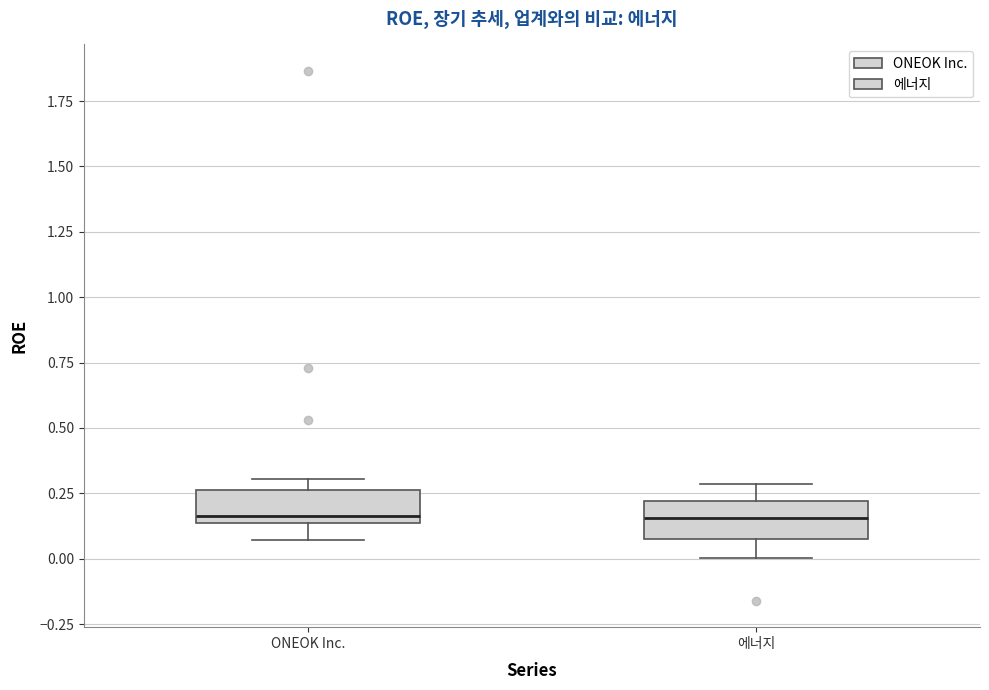

Reading left to right, read every box against the y-axis: the position of its median line, the range the box covers, and the ends of its whiskers. The values are not printed on the chart, so give them approximately, as read against the axis.

ONEOK Inc.: median 0.15 (just above the box's lower edge), box 0.15 to 0.25, whiskers 0.05 to 0.30
에너지: median 0.15, box 0.10 to 0.20, whiskers 0.00 to 0.30